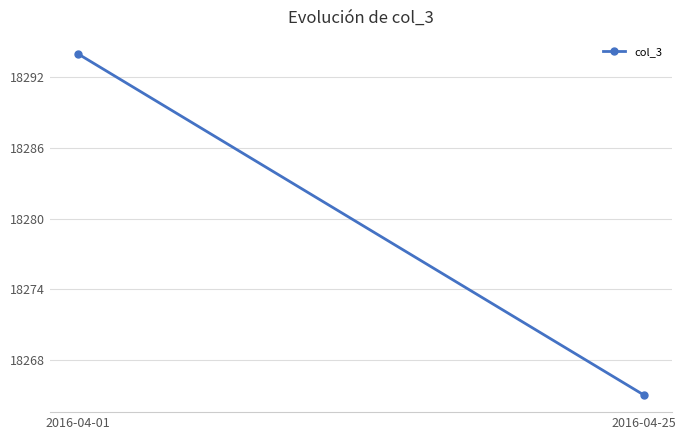

True or false: the data shows 18294 at 2016-04-01.

True